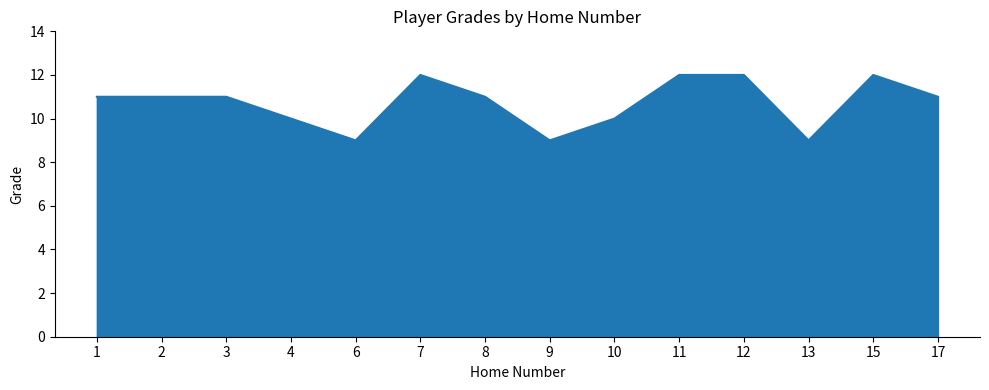

How many lines are shown in the chart?

1